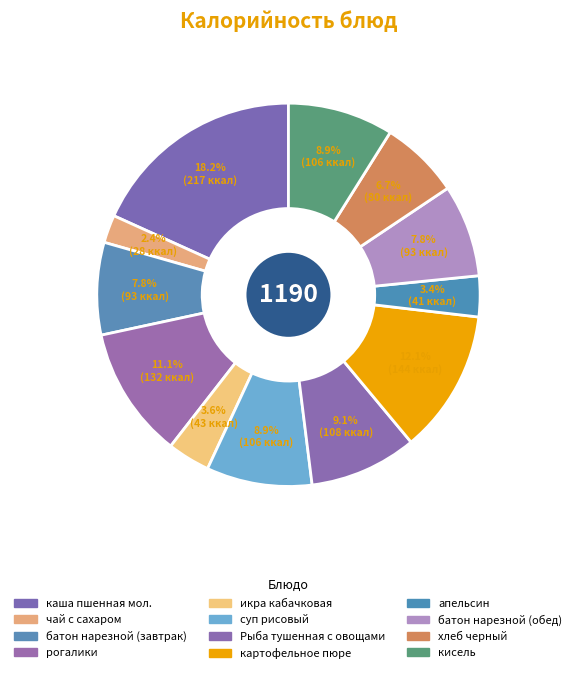

Approximately how many times larger is the value at чай с сахаром compared to батон нарезной (завтрак)?

0.3